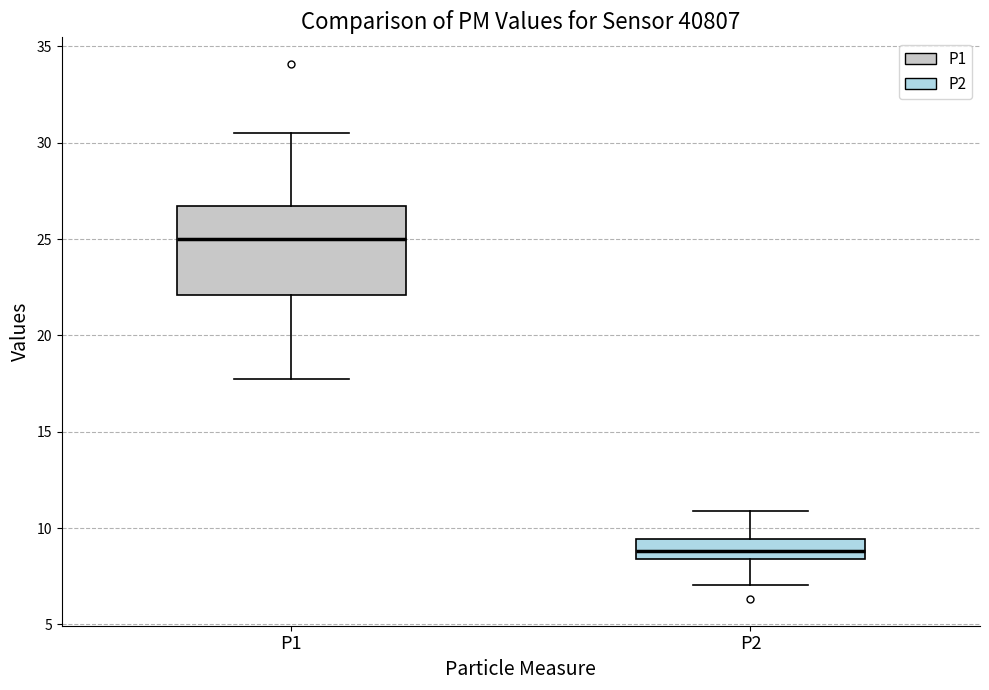

Reading left to right, transcribe this box plot: for each box, give where its median line is, the range the box spans, and where its two whiskers end, as read against the y-axis. The values are not printed on the chart, so give them approximately, as read against the axis.

P1: median 25.0, box 22.0 to 26.5, whiskers 18.0 to 30.5
P2: median 9.0, box 8.5 to 9.5, whiskers 7.0 to 11.0